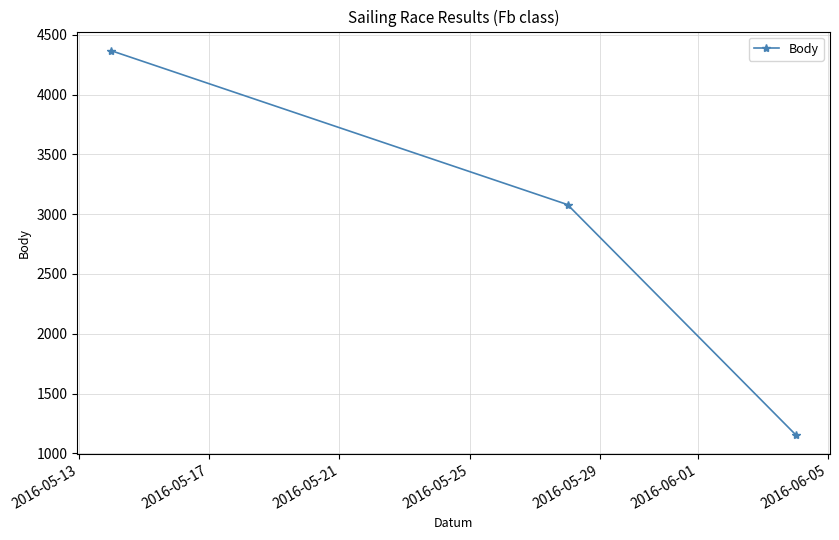

How many categories are shown in the chart?

3